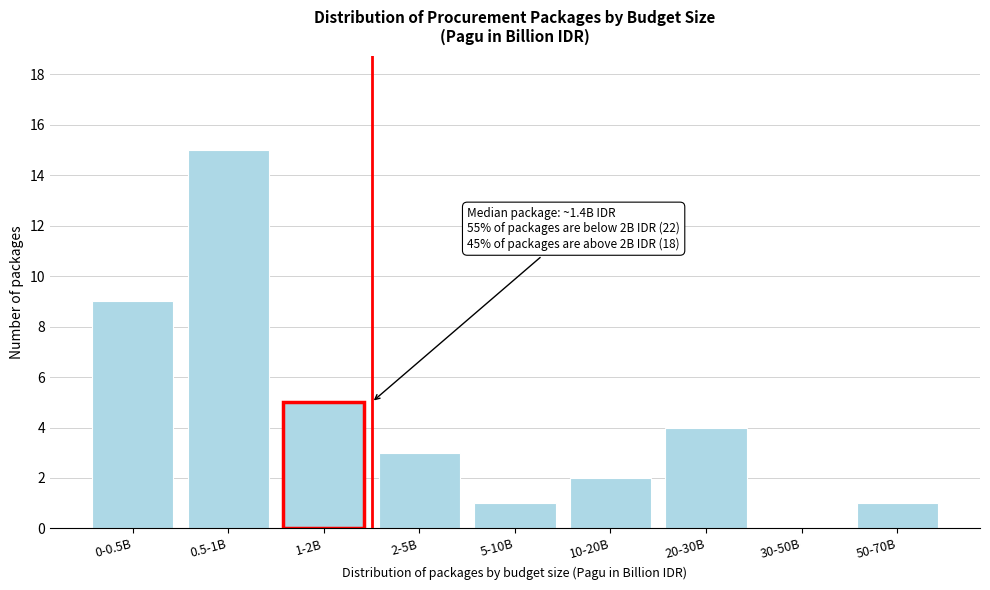

Reading left to right, transcribe all the data shown in this chart.

0-0.5B=9	0.5-1B=15	1-2B=5	2-5B=3	5-10B=1	10-20B=2	20-30B=4	30-50B=0	50-70B=1